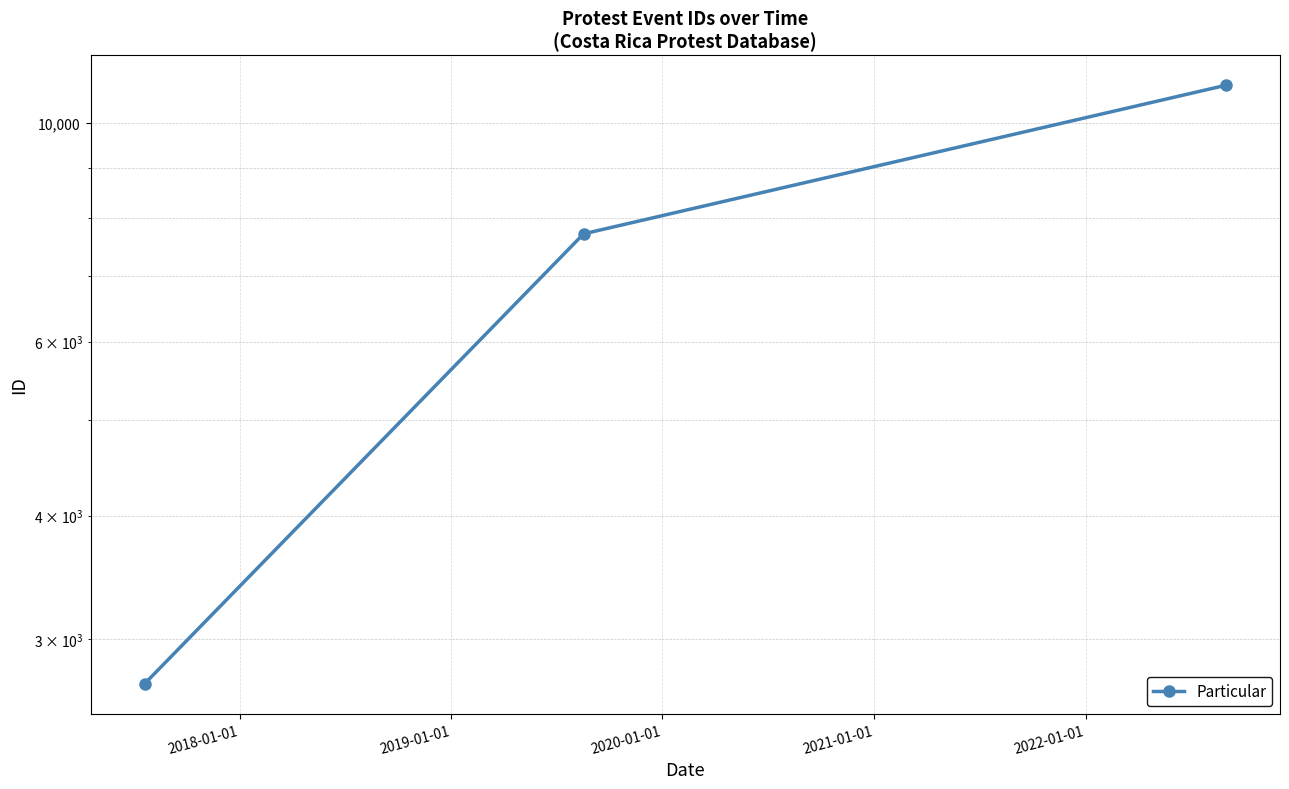

Does the chart display data point markers on the line(s)?

Yes